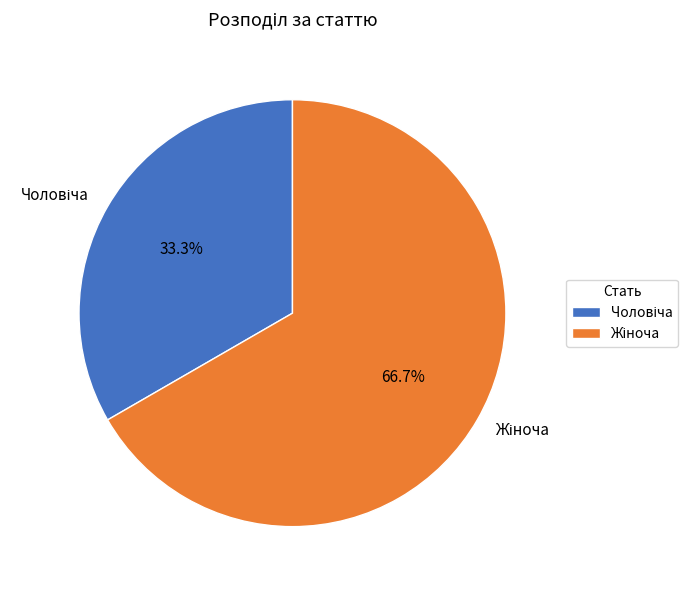

Is there a majority slice in this chart?

Yes